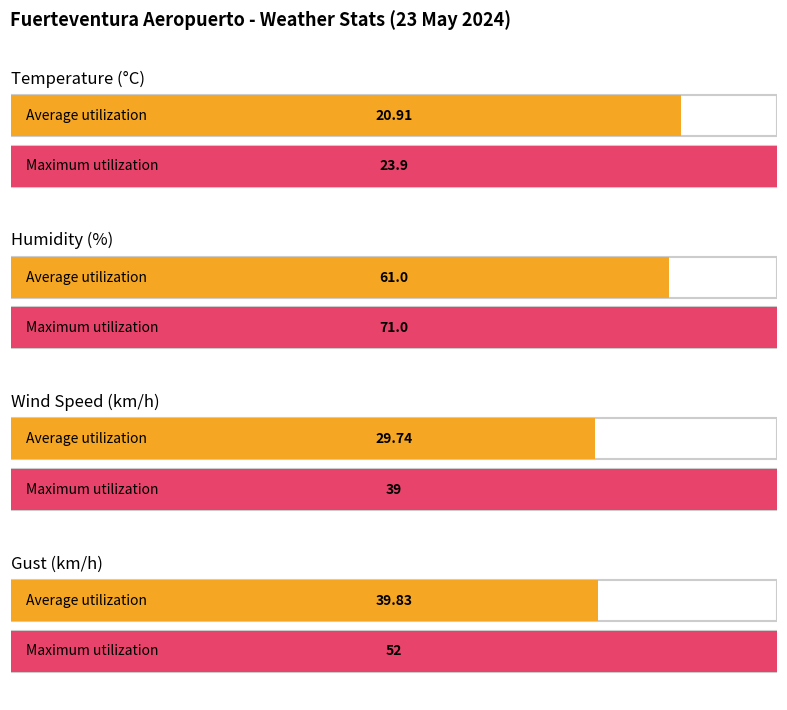

What are all the series names shown in the legend?

Temperature (C), Humidity (%), Wind Speed (km/h), Gust (km/h)